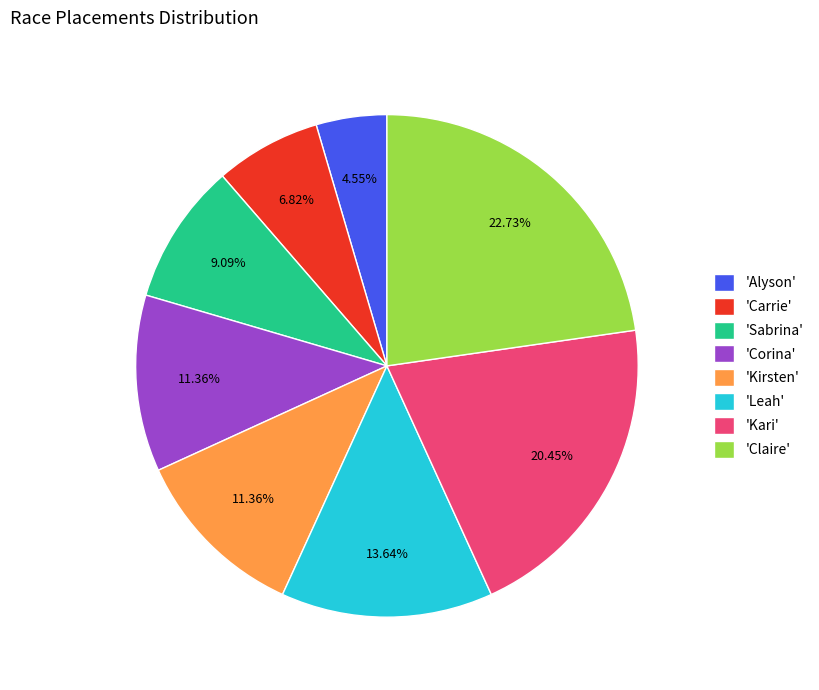

Do 'Carrie' and 'Leah' together represent more than half of the pie?

No